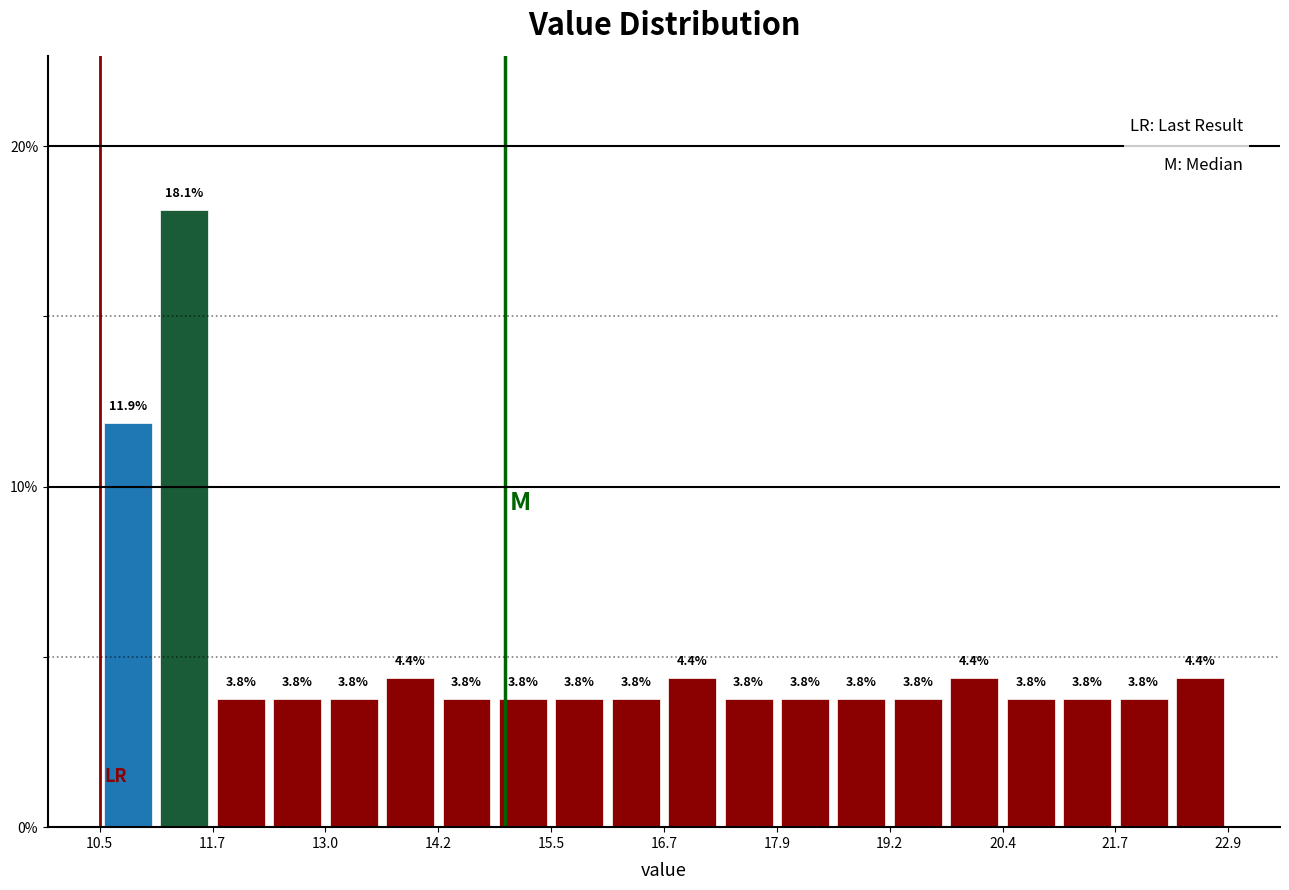

Around what value on the x-axis is the tallest bar? Give the approximate position of its centre, as read against the axis.

11.4